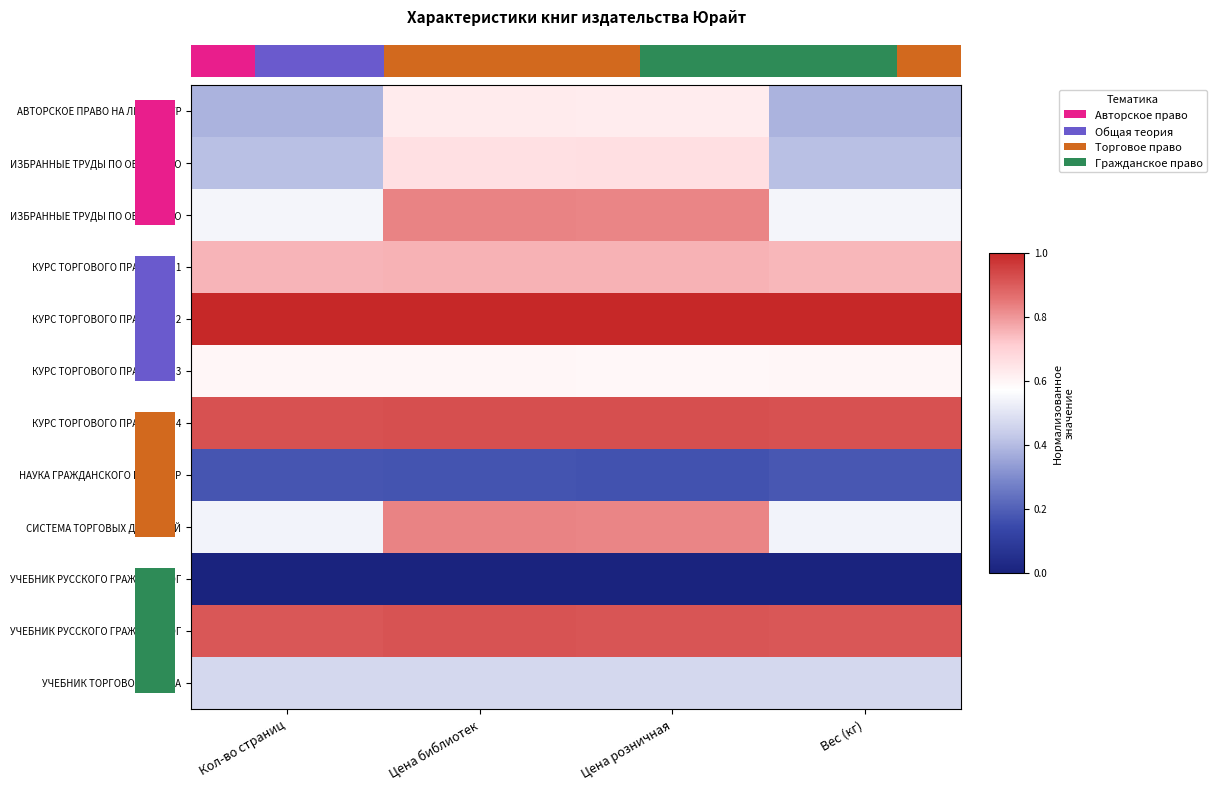

Between Вес (кг) and Кол-во страниц, which is larger?

Вес (кг)